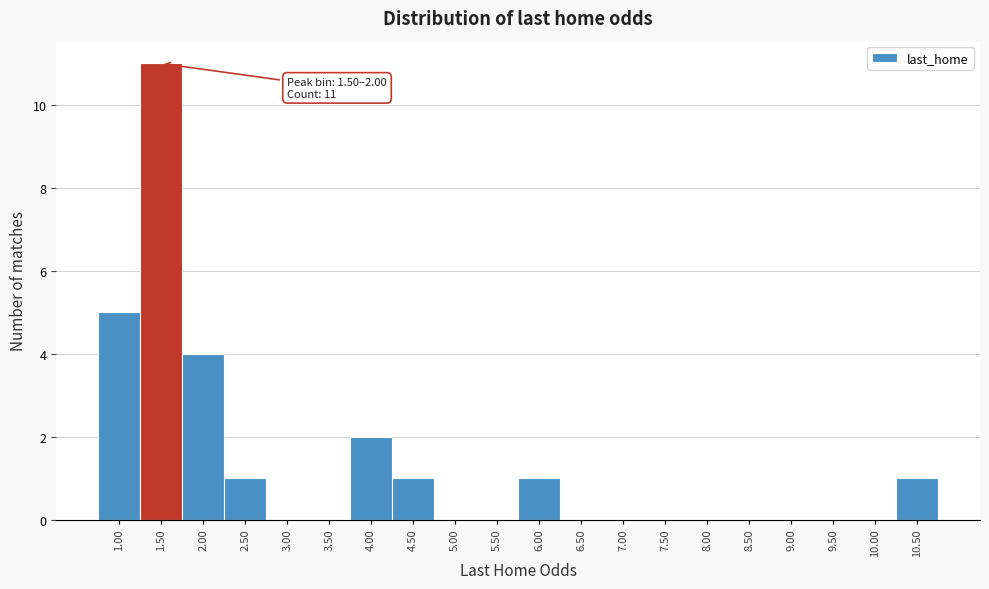

Reading left to right, transcribe all the data shown in this chart.

1.00=5	1.50=11	2.00=4	2.50=1	3.00=0	3.50=0	4.00=2	4.50=1	5.00=0	5.50=0	6.00=1	6.50=0	7.00=0	7.50=0	8.00=0	8.50=0	9.00=0	9.50=0	10.00=0	10.50=1